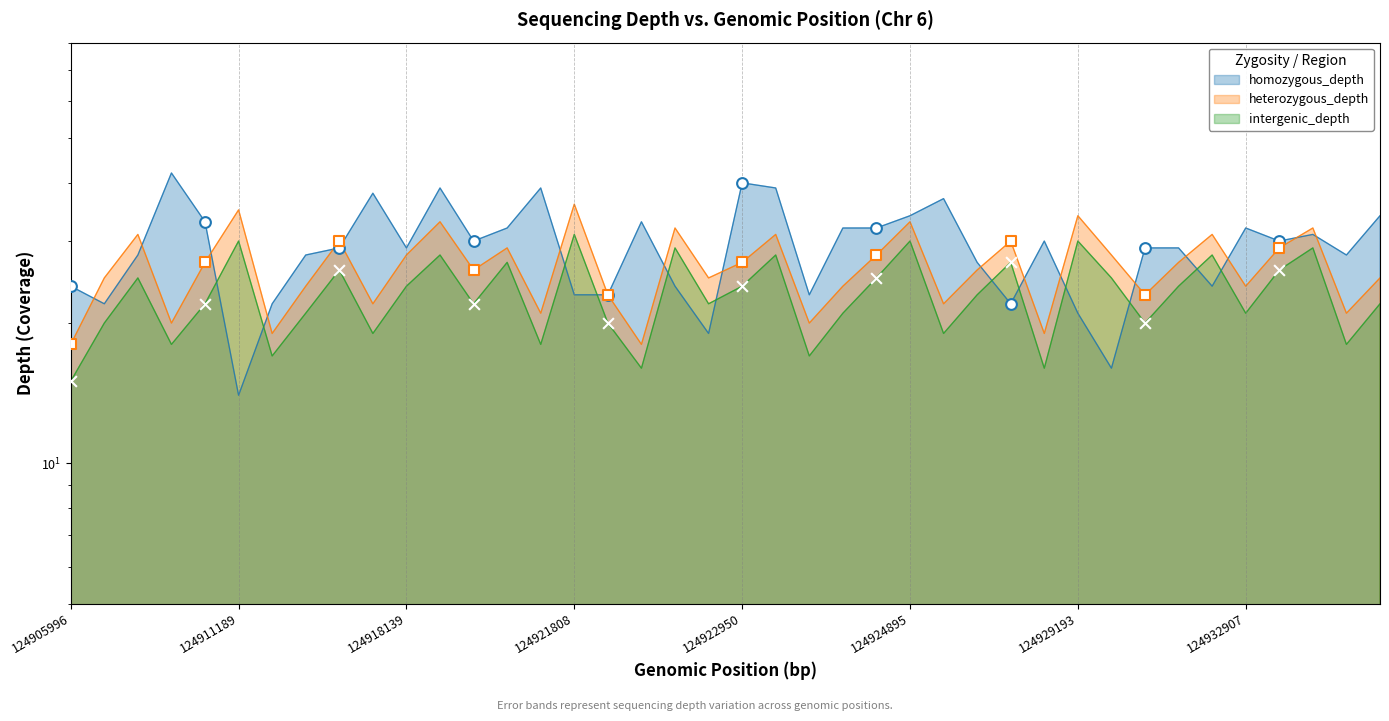

Is the value of heterozygous_depth at 124924965 greater than the value of homozygous_depth at 124921811?

No